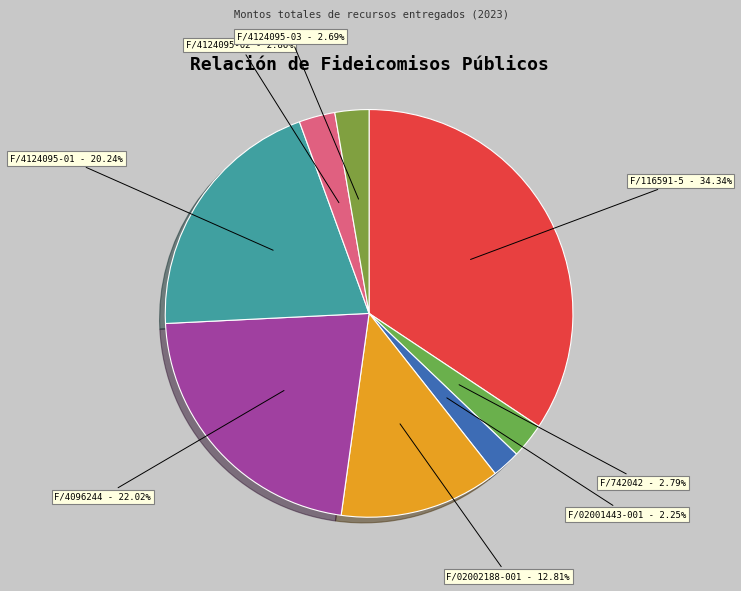

Is there a majority slice in this chart?

No